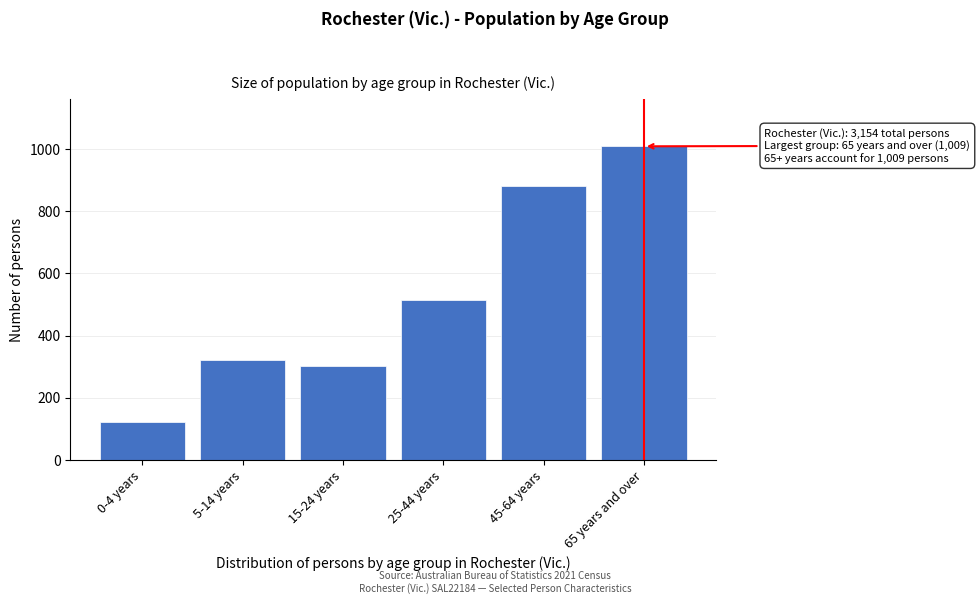

Reading left to right, transcribe all the data shown in this chart.

0-4 years=122	5-14 years=320	15-24 years=301	25-44 years=513	45-64 years=881	65 years and over=1009